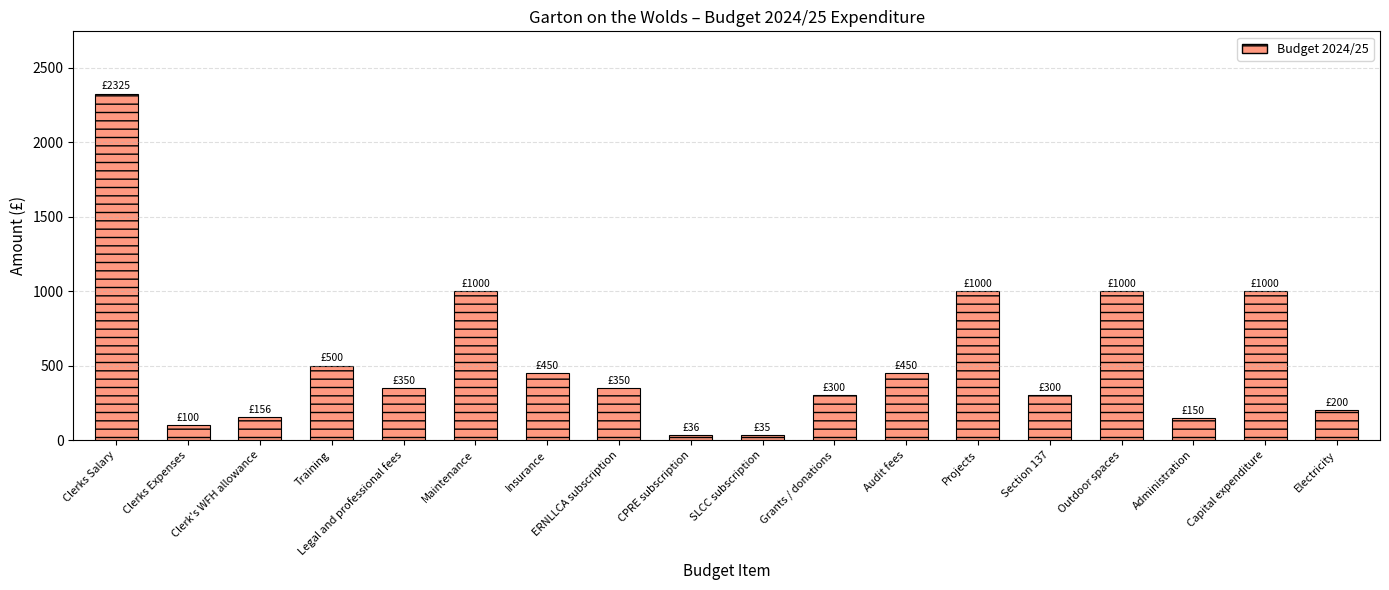

What is the change in value from Training to Section 137?

-200